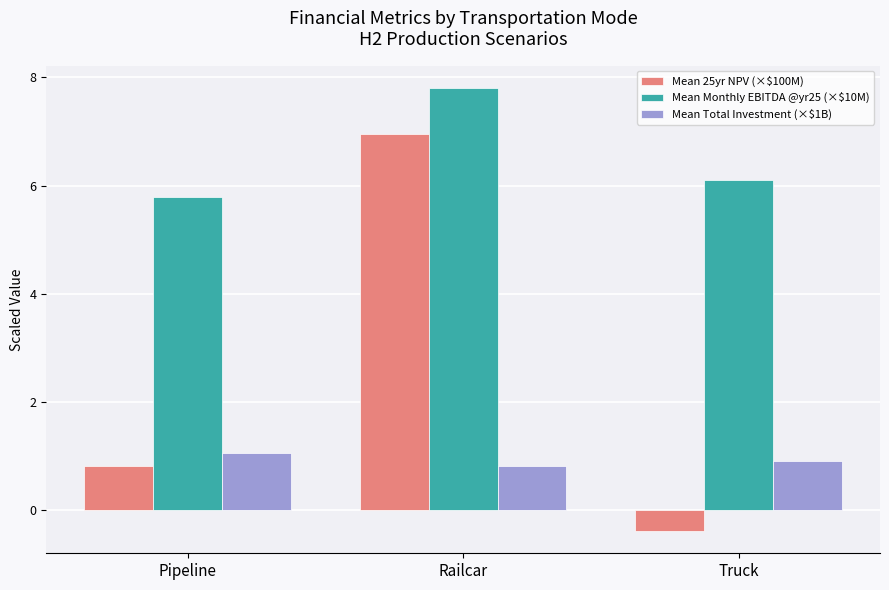

At which label does Mean Monthly EBITDA @yr25 (×$10M) first exceed 6?

Railcar